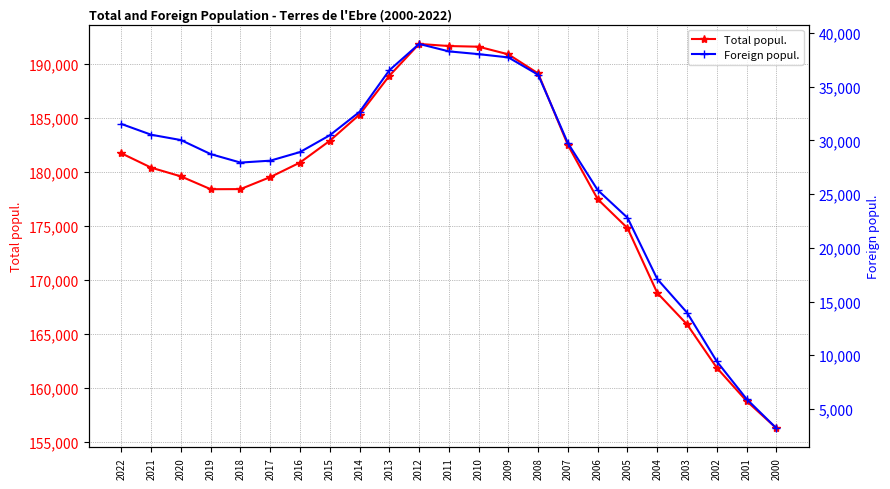

True or false: Foreign popul. has a value of 28120 at 2017.

True